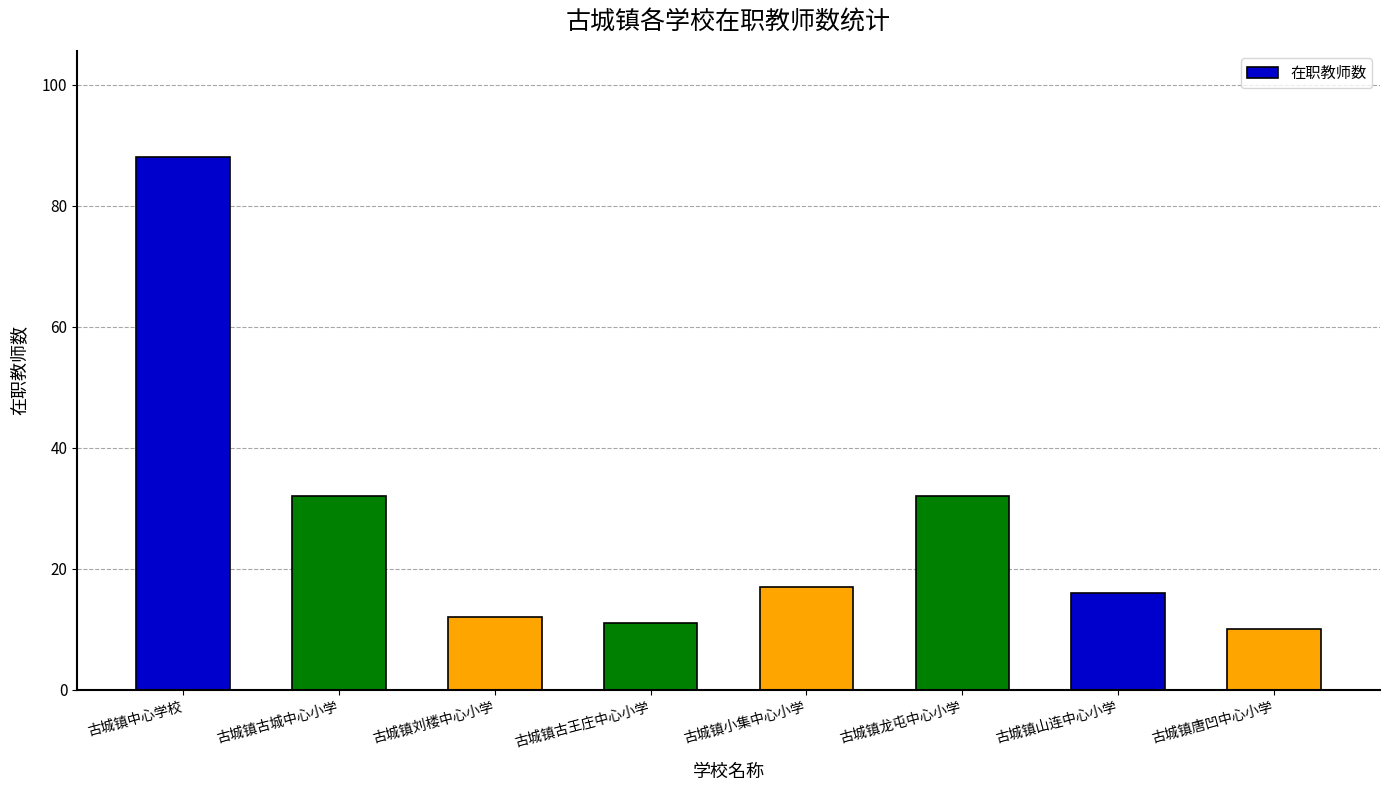

Is it true that the value at 古城镇刘楼中心小学 is 12?

True